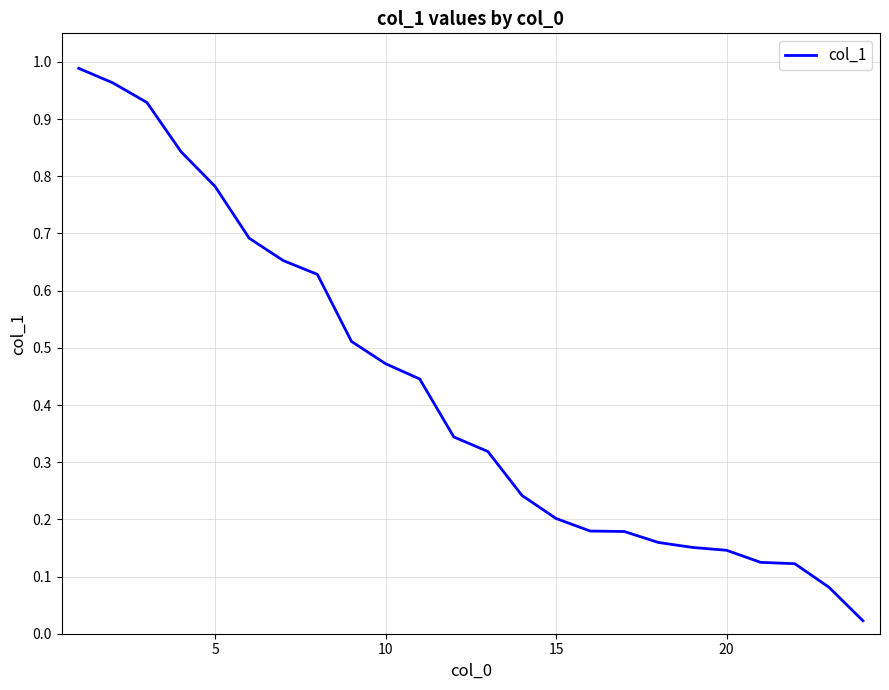

What is the sum of all values?

10.2